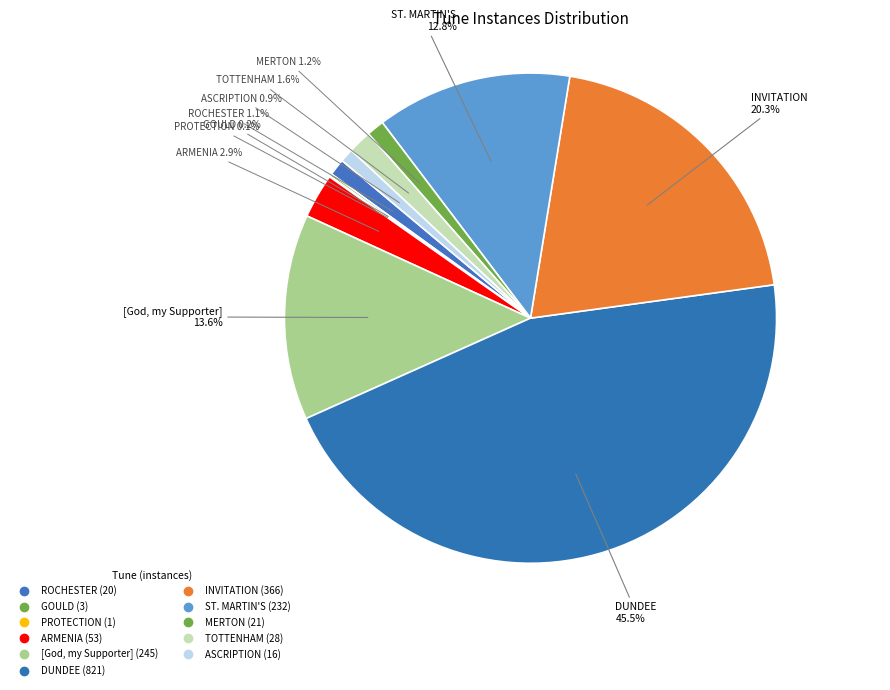

To the nearest percent, what percentage of the pie is TOTTENHAM?

2%